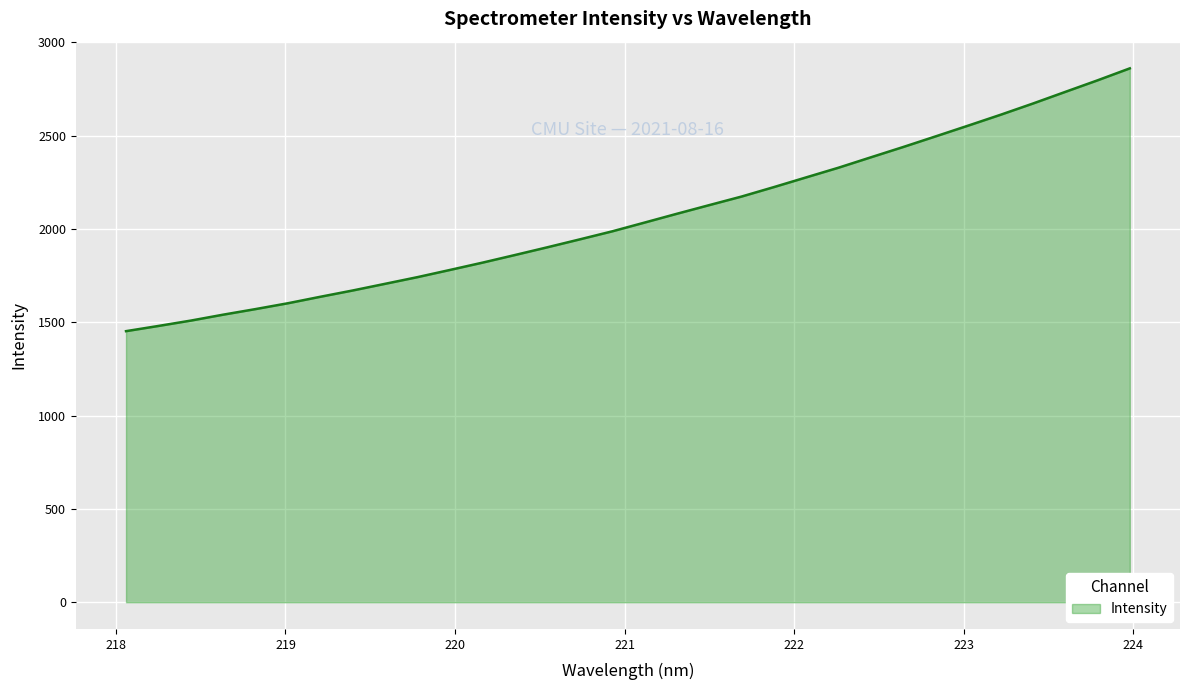

What is the smallest value displayed?

1452.3